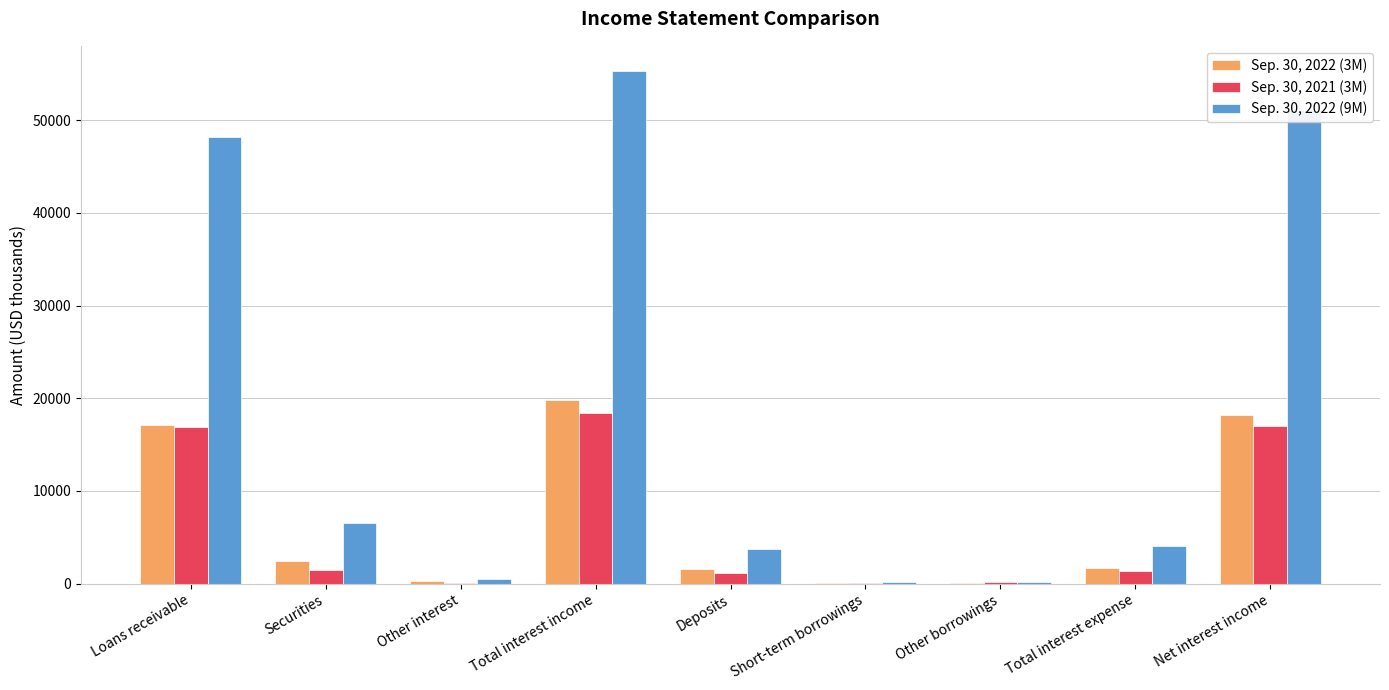

What are all the series names shown in the legend?

Sep. 30, 2022 (3M), Sep. 30, 2021 (3M), Sep. 30, 2022 (9M)